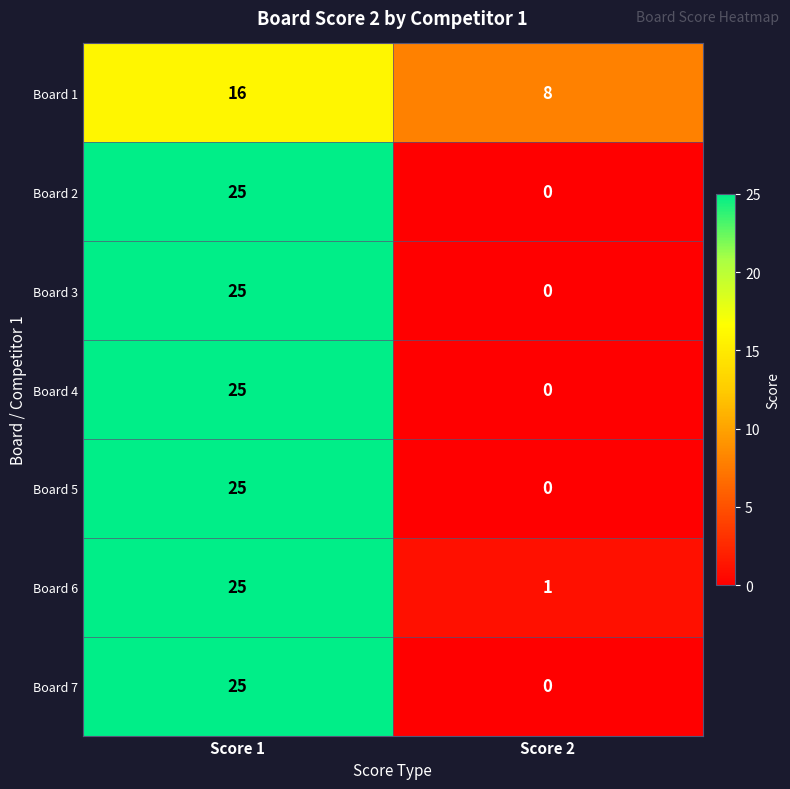

How many series are shown in this chart?

7